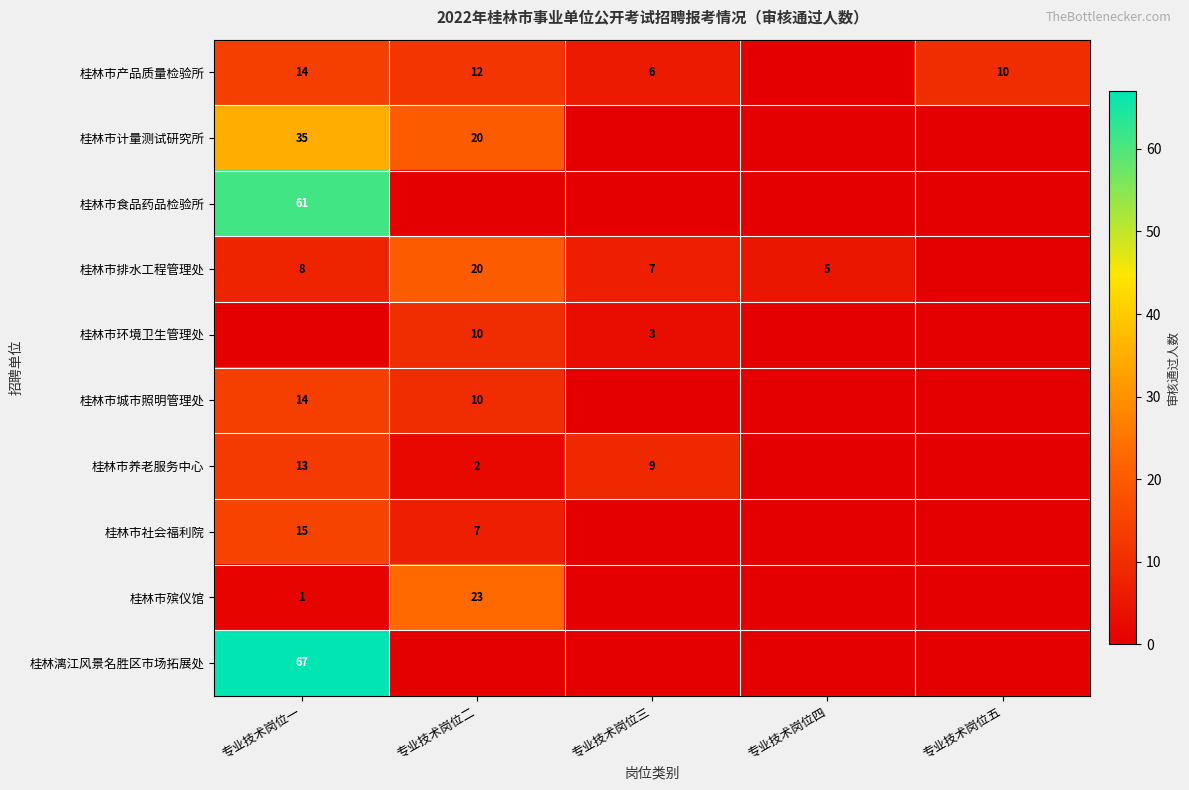

The value of 桂林市社会福利院 at 专业技术岗位二 is 12. True or false?

False